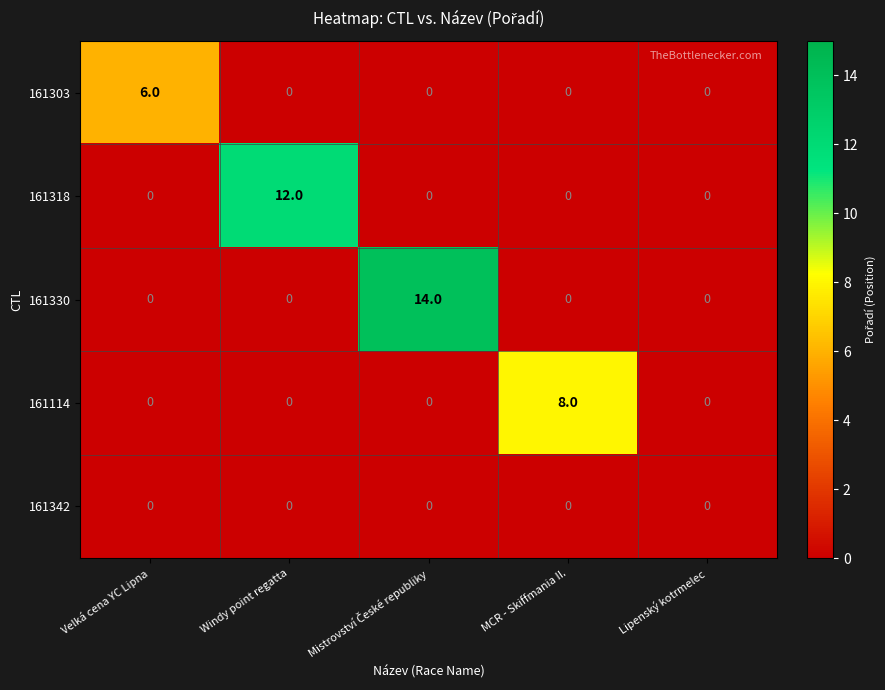

What is the total value across all series at Velká cena YC Lipna?

6